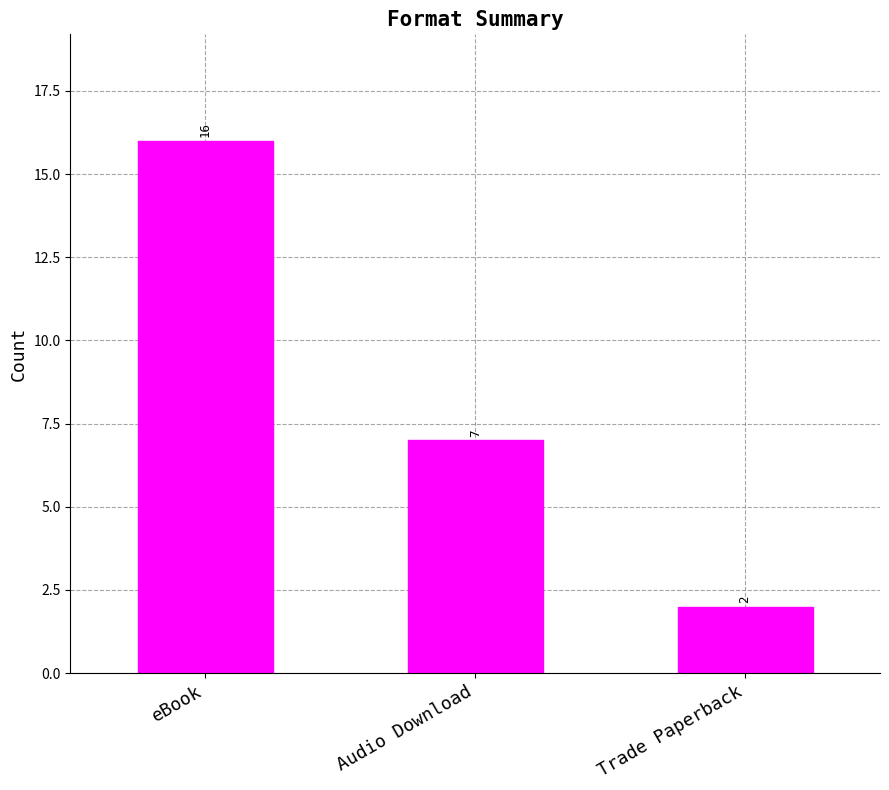

What is the difference between the values at eBook and Trade Paperback?

14